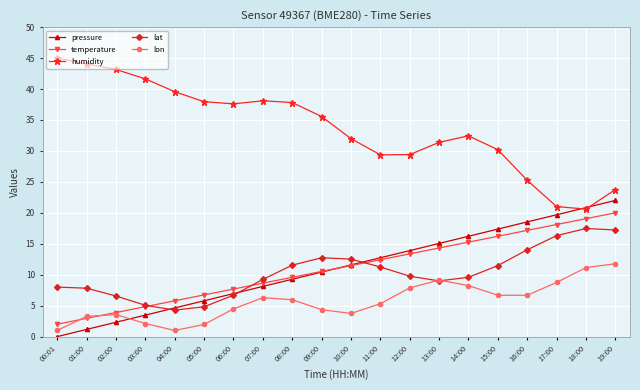

How many interior local peaks does the lon series have?

3